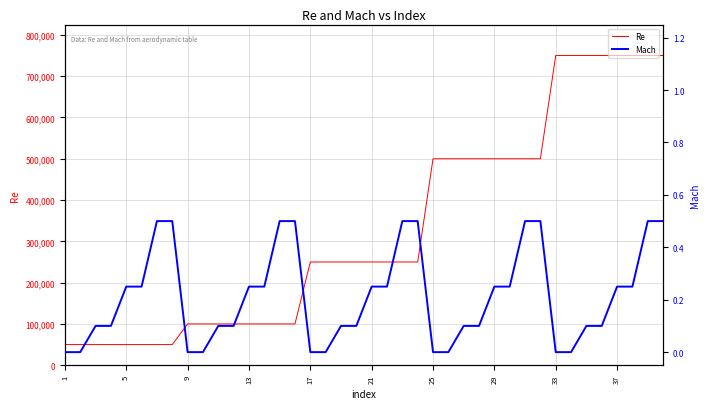

What is the label of the 40th point from the right?

1